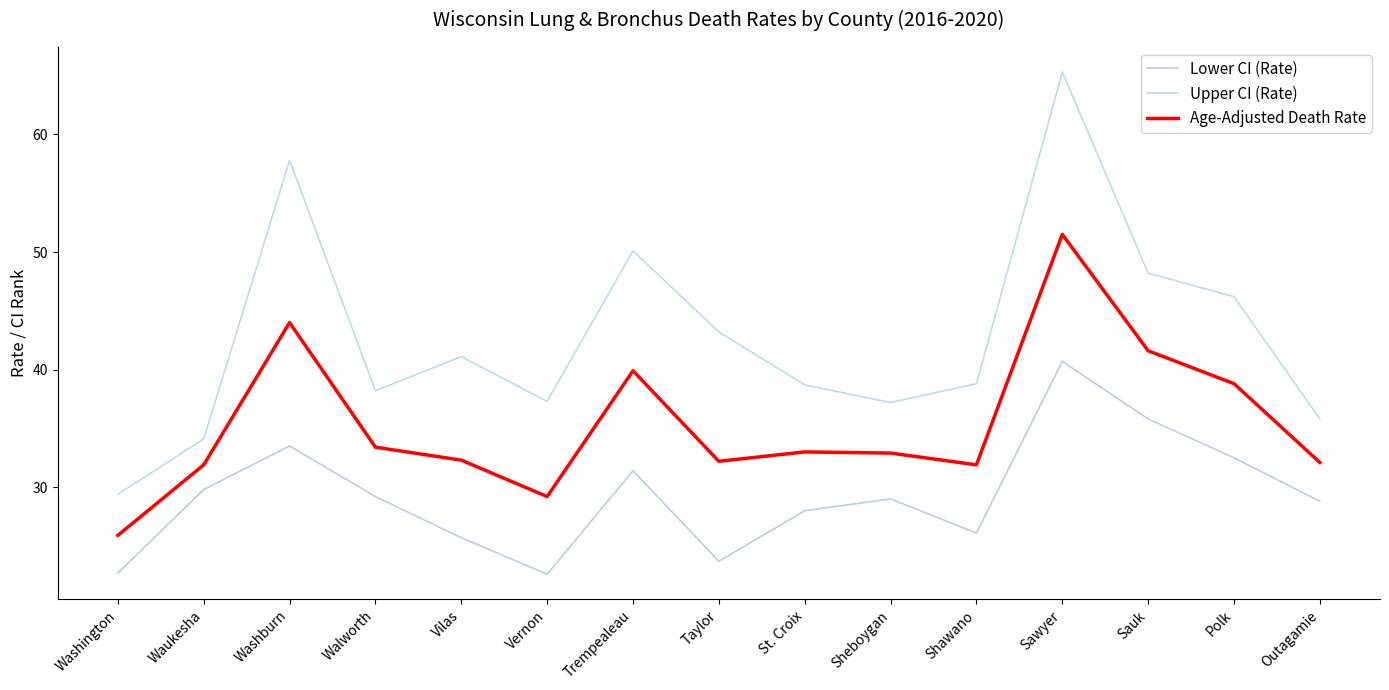

In Lower CI (Rate), how many points are lower than both neighbors (excluding endpoints)?

3